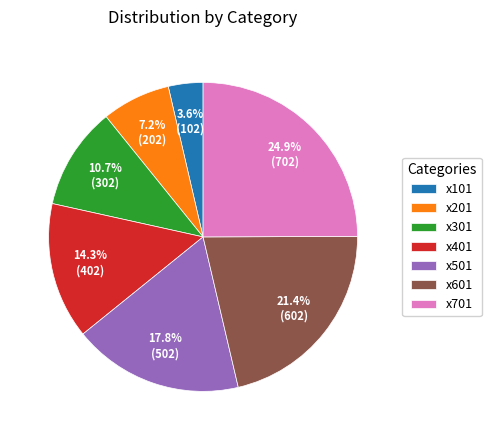

What percentage is the x701 slice, to the nearest percent?

25%